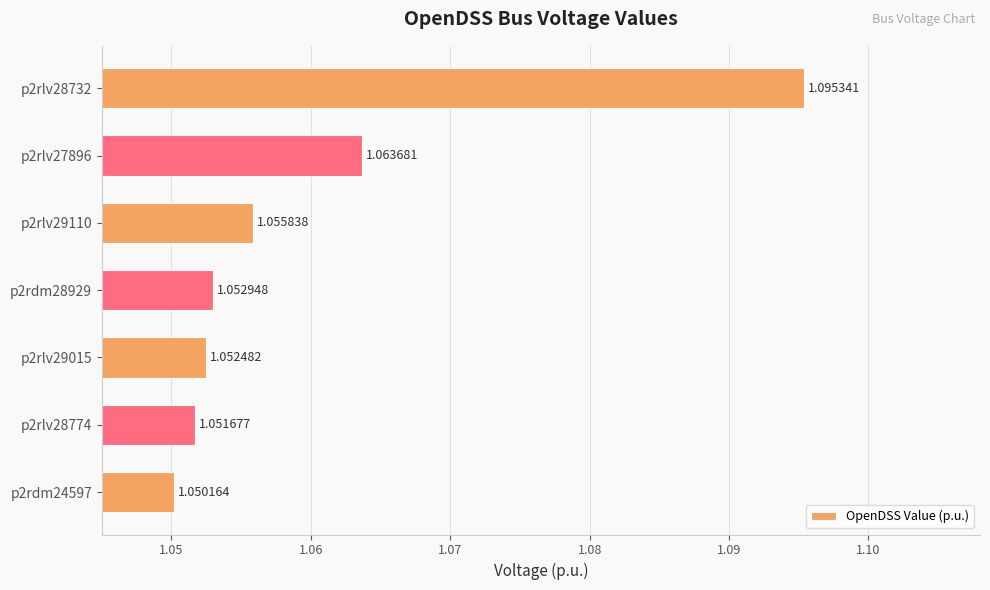

What is the sum of the values at p2rlv29015 and p2rlv27896?

2.1